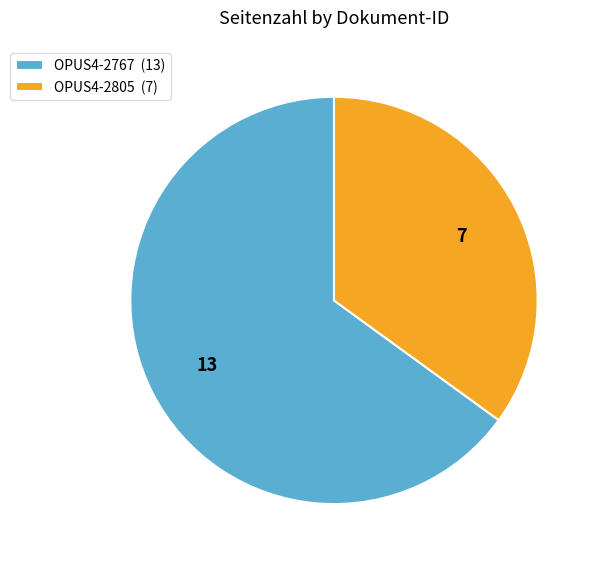

Rank the categories by value from lowest to highest.

OPUS4-2805, OPUS4-2767